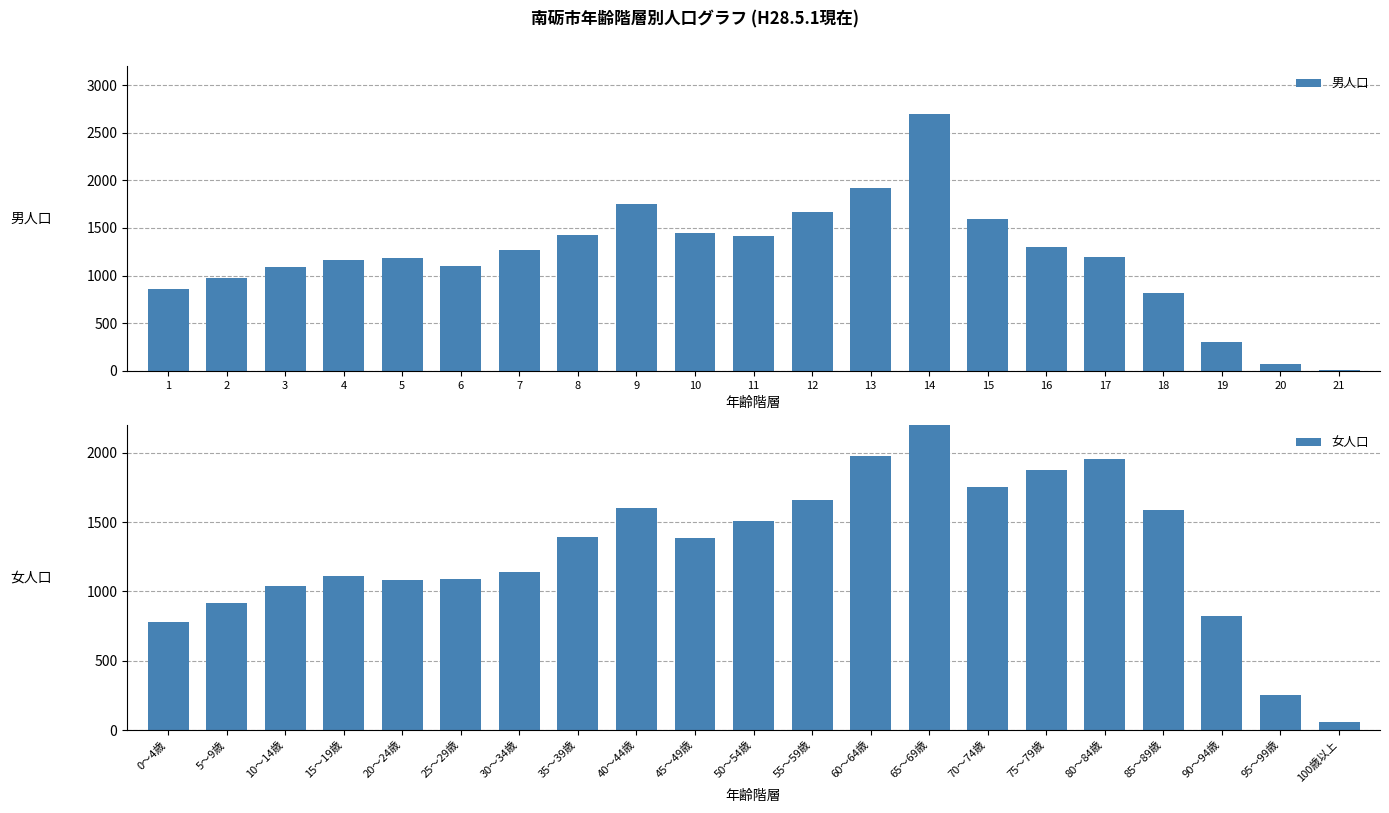

Read the 男人口 value at 2, to the nearest 100.

1000